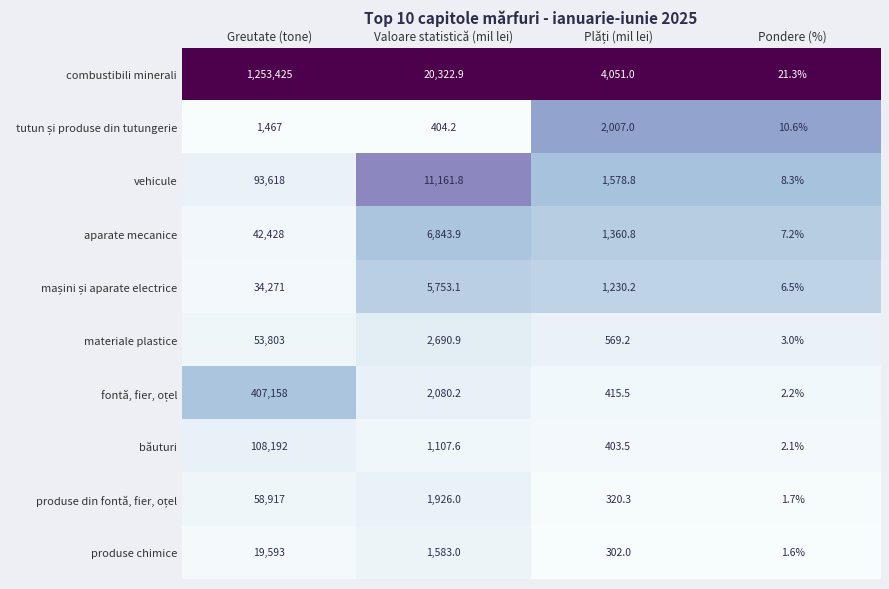

What is the average value of the aparate mecanice series?

12660.0